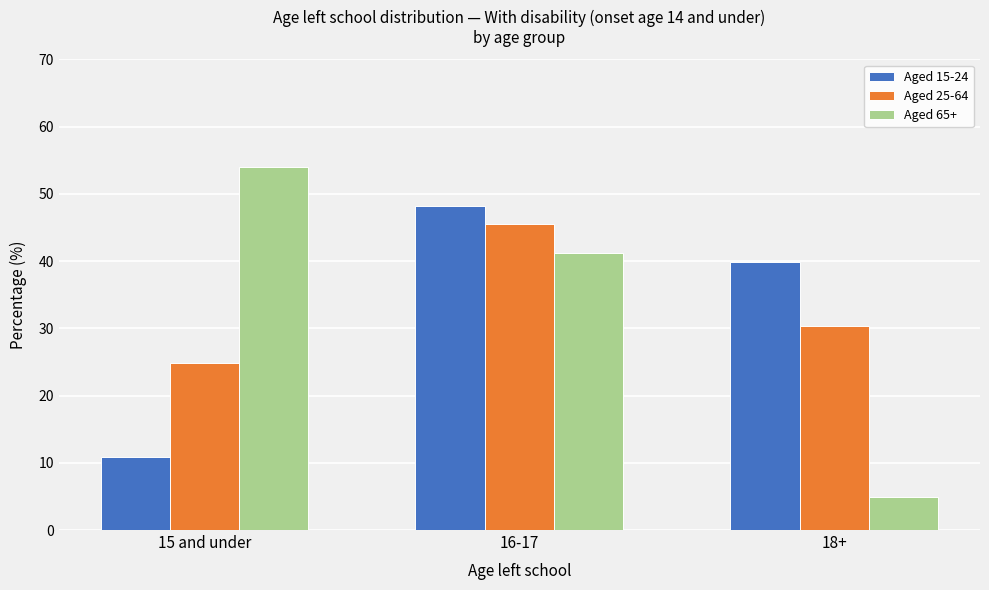

Reading left to right, transcribe all the data shown in this chart.

Aged 15-24: 15 and under=10.9	16-17=48.2	18+=39.8
Aged 25-64: 15 and under=24.9	16-17=45.5	18+=30.4
Aged 65+: 15 and under=54.0	16-17=41.2	18+=4.9